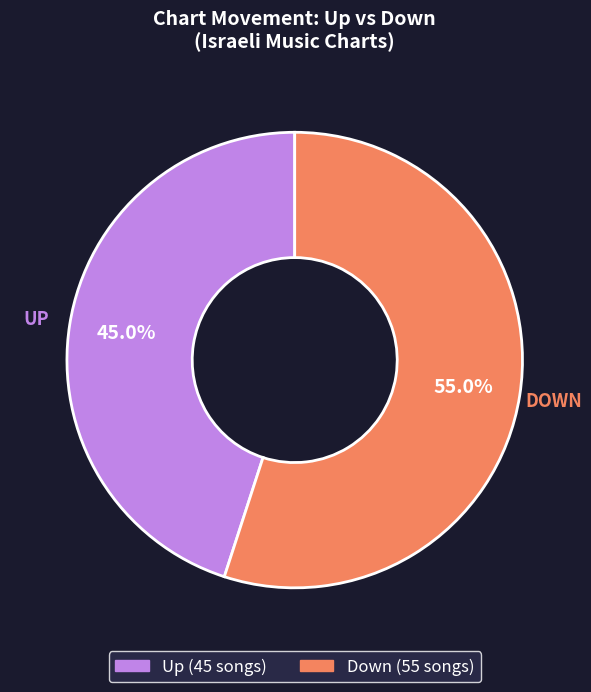

Is there any slice that represents more than half of the pie?

Yes